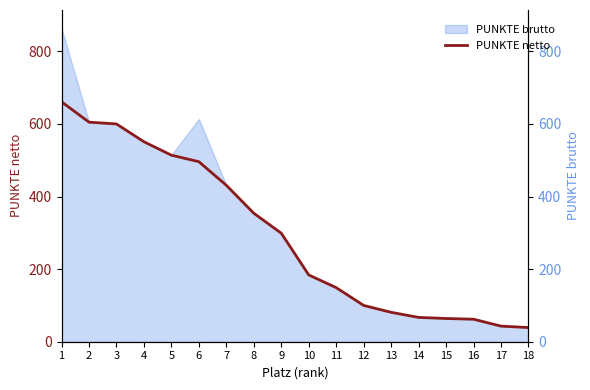

What is the ratio of the value at 6 to the value at 16?

8.0